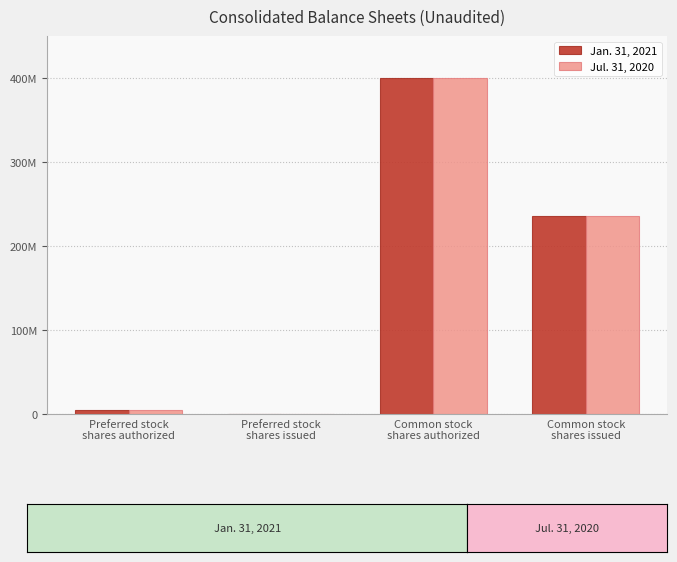

Reading left to right, extract all data points from this chart.

Jan. 31, 2021: Preferred stock
shares authorized=5000000	Preferred stock
shares issued=0	Common stock
shares authorized=400000000	Common stock
shares issued=236307042
Jul. 31, 2020: Preferred stock
shares authorized=5000000	Preferred stock
shares issued=0	Common stock
shares authorized=400000000	Common stock
shares issued=235315337